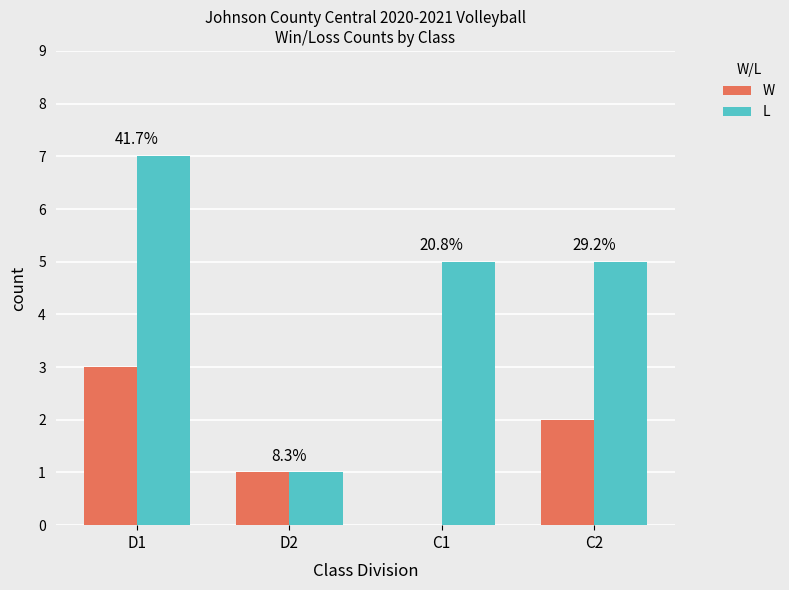

How many groups of bars are there?

4